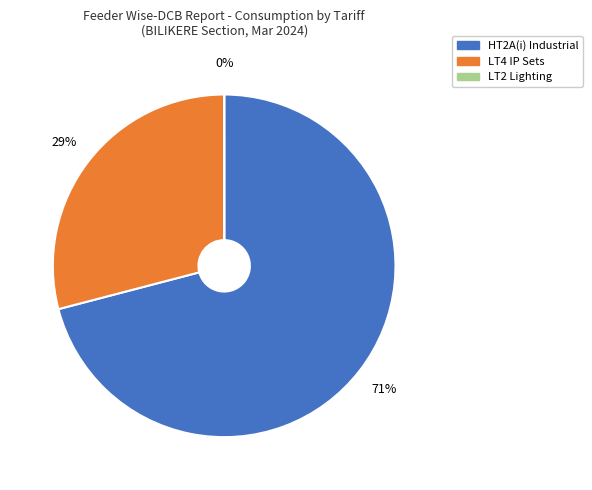

What percentage is the LT4 IP Sets slice, to the nearest percent?

29%